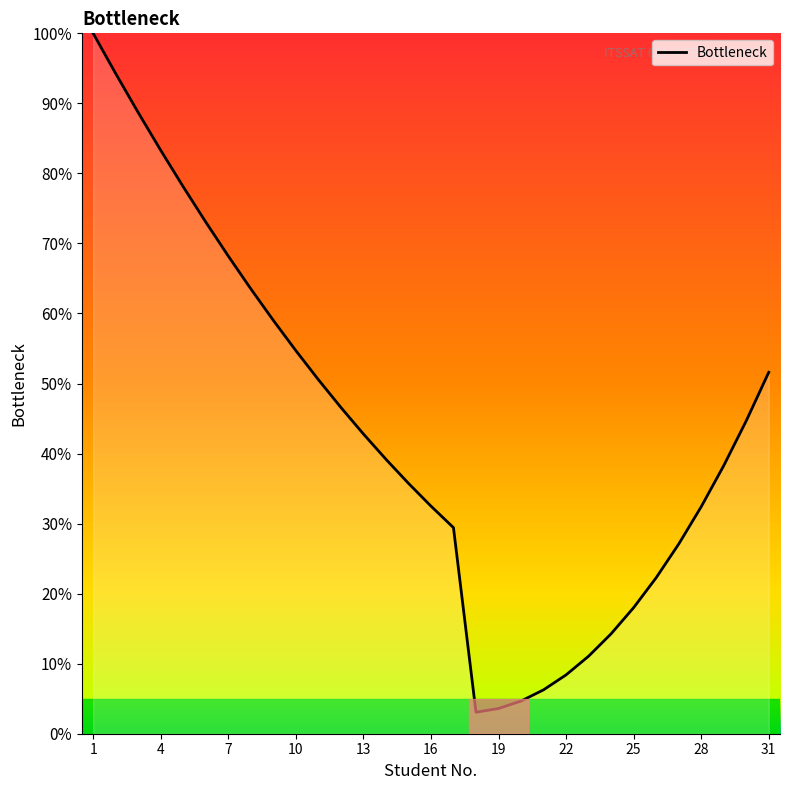

What is the smallest value displayed?

3.1